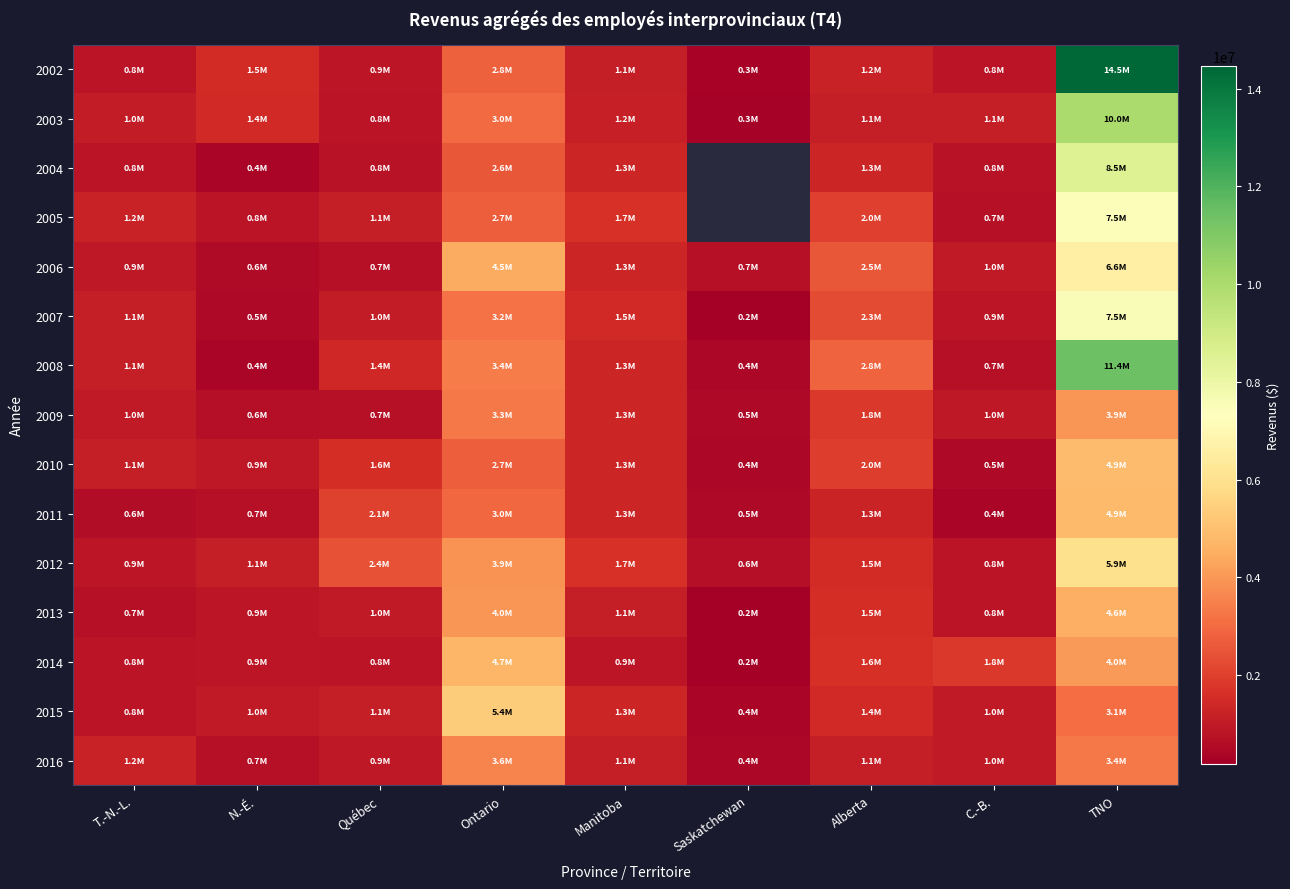

Read the 2009 value at Alberta.

1834100.0